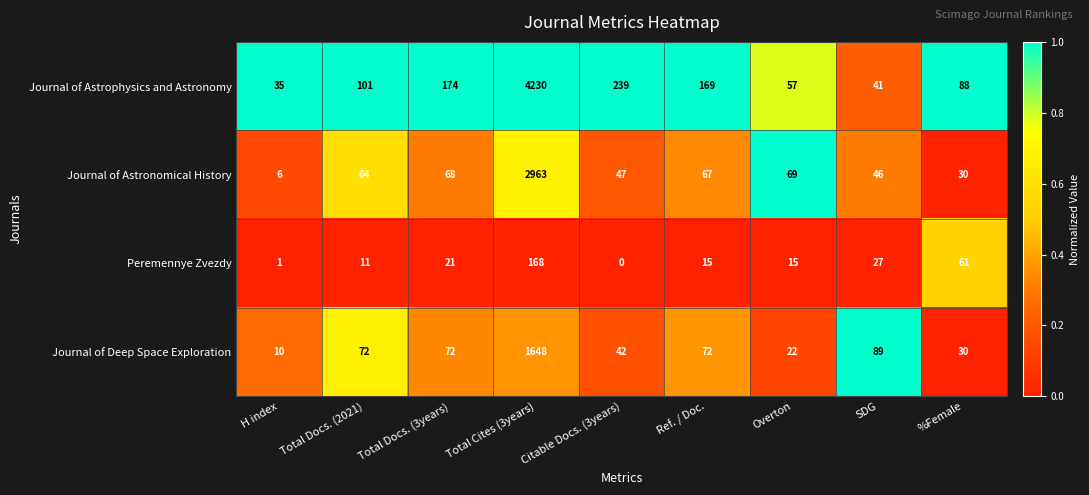

True or false: Journal of Deep Space Exploration has a value of 76 at Citable Docs. (3years).

False